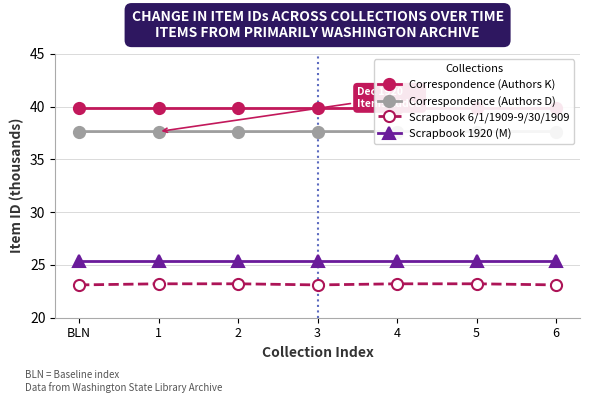

At which category is the sum across all series the highest?

5